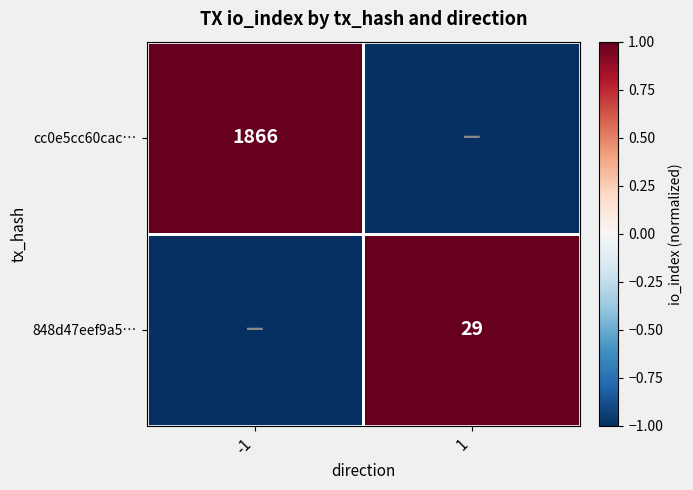

The value of cc0e5cc60cac… at -1 is 1866. True or false?

True